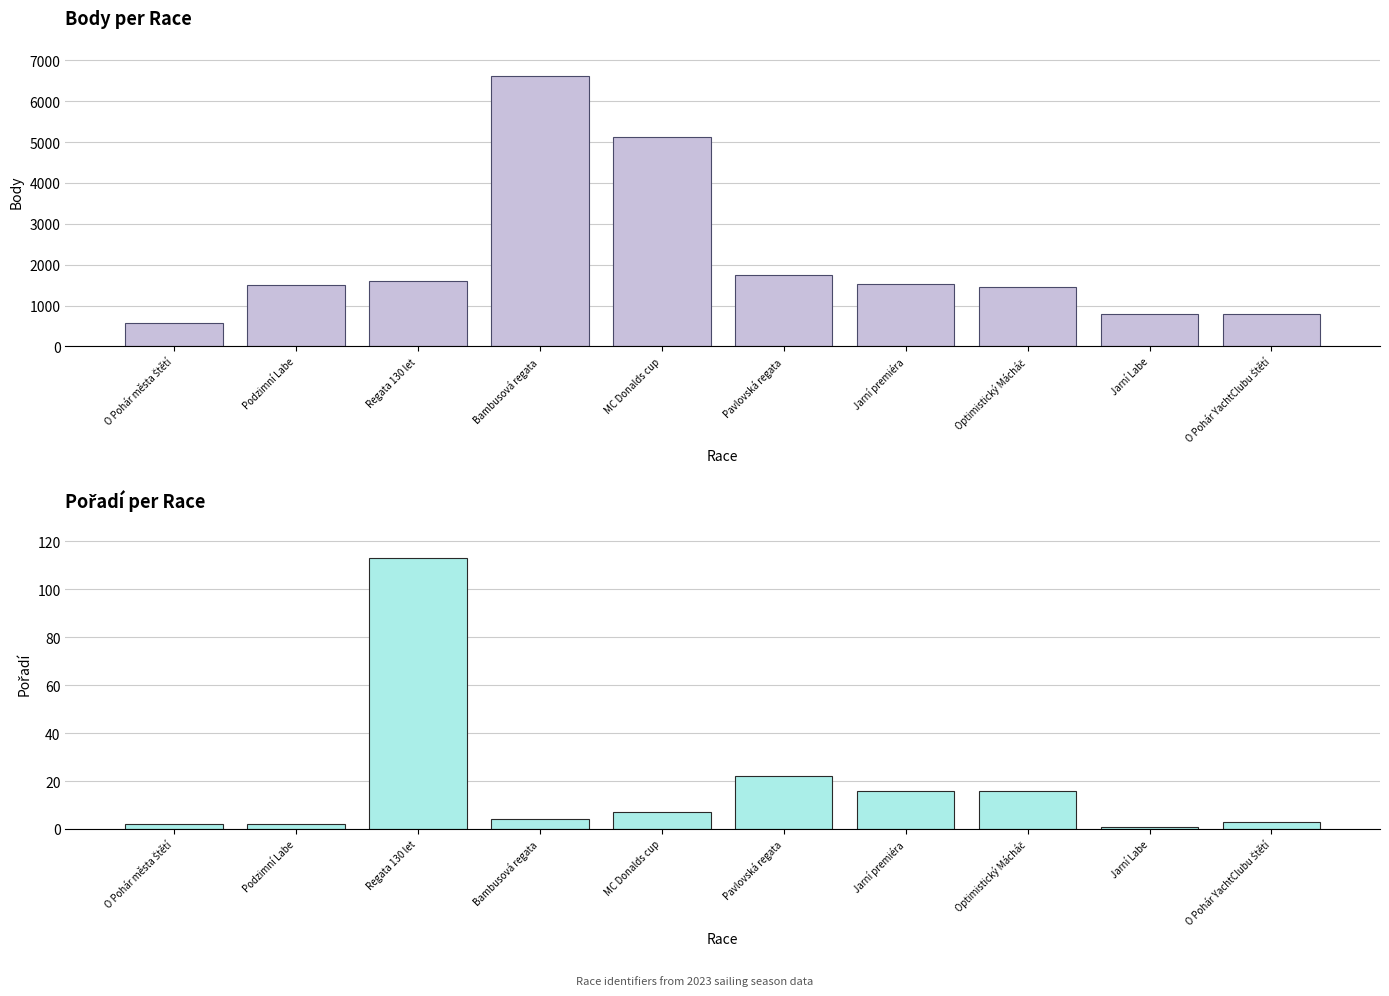

What is the sum of all Pořadí values?

186